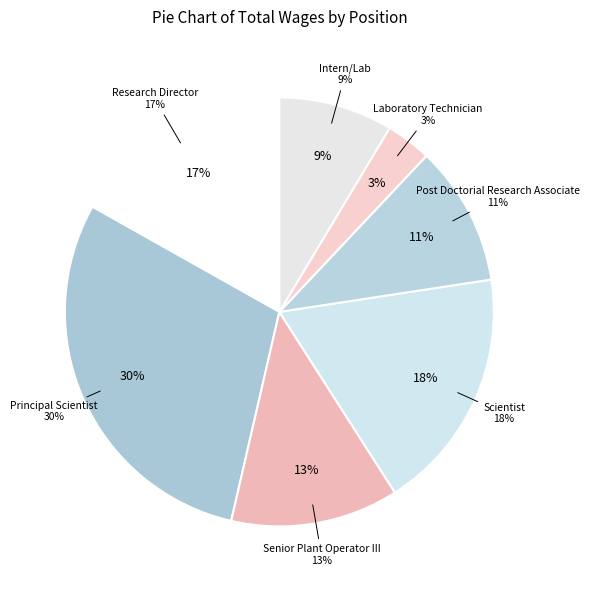

True or false: Research Director accounts for 24% of the total.

False